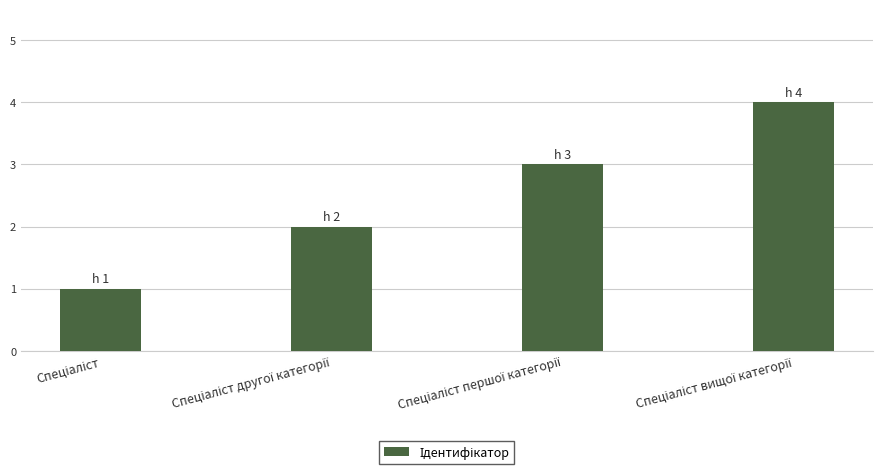

What is the difference between the maximum and minimum values?

3